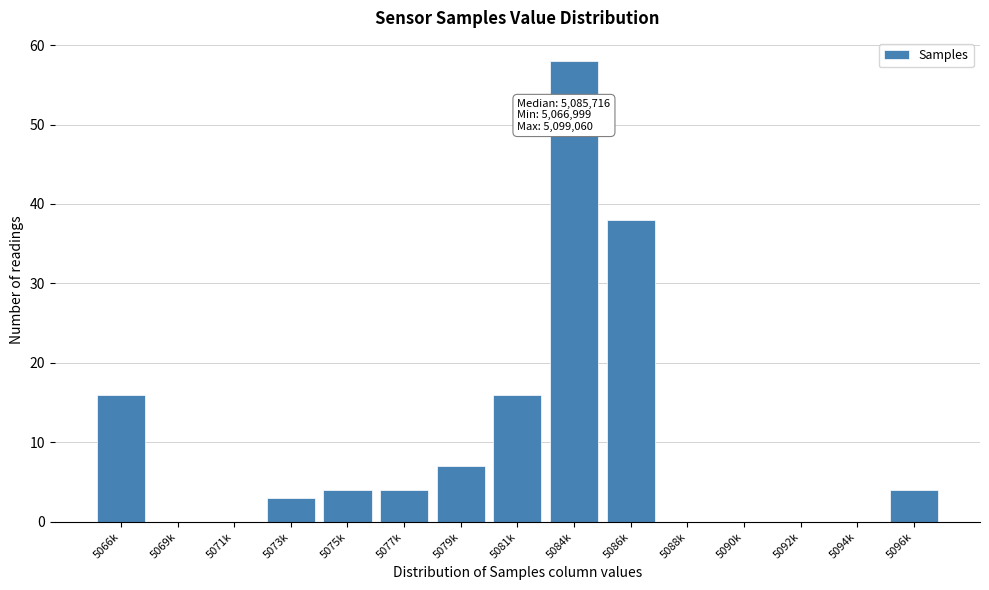

Reading left to right, what are all the values shown in this chart?

5066k=16	5069k=0	5071k=0	5073k=3	5075k=4	5077k=4	5079k=7	5081k=16	5084k=58	5086k=38	5088k=0	5090k=0	5092k=0	5094k=0	5096k=4